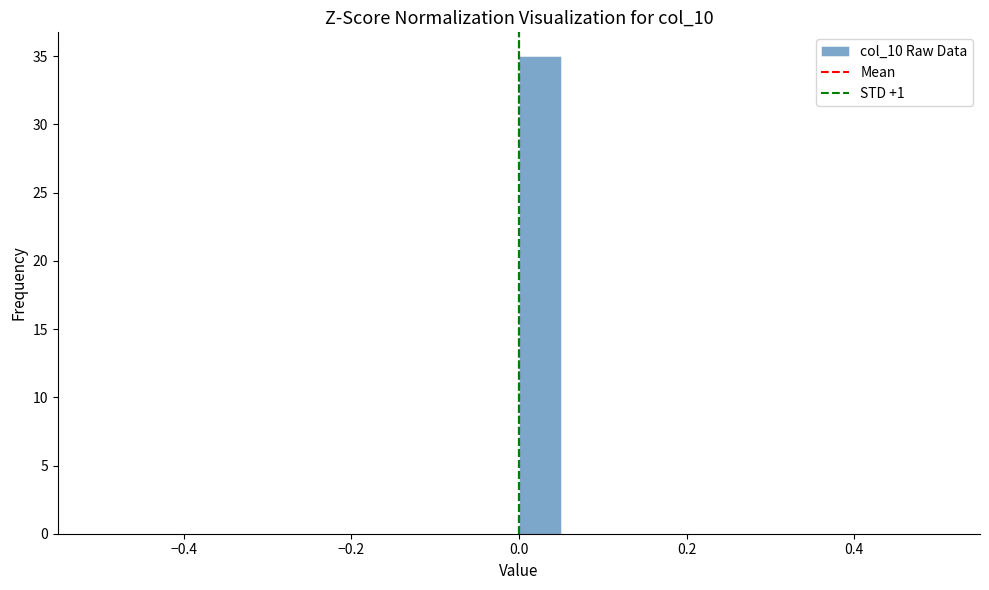

Read against the x-axis, roughly where is the centre of the tallest bar?

0.02